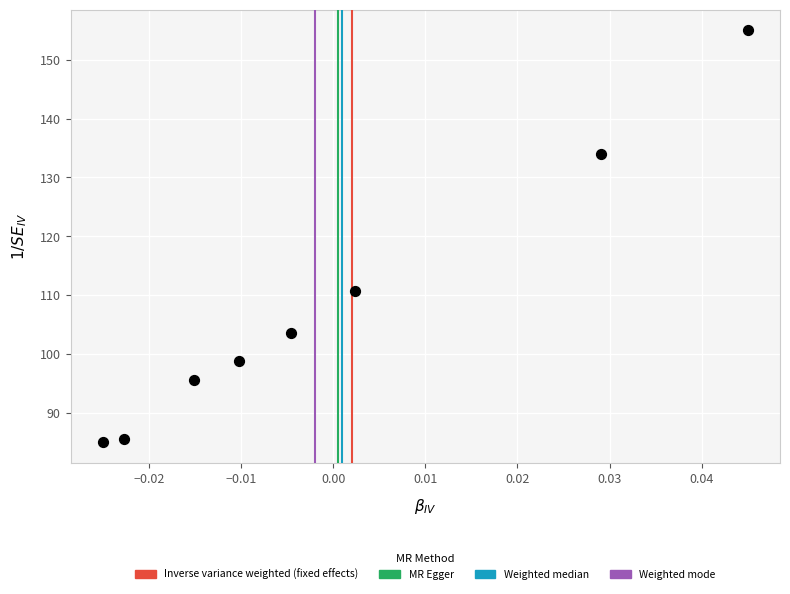

What is the range of Y values (max minus min)?

70.0